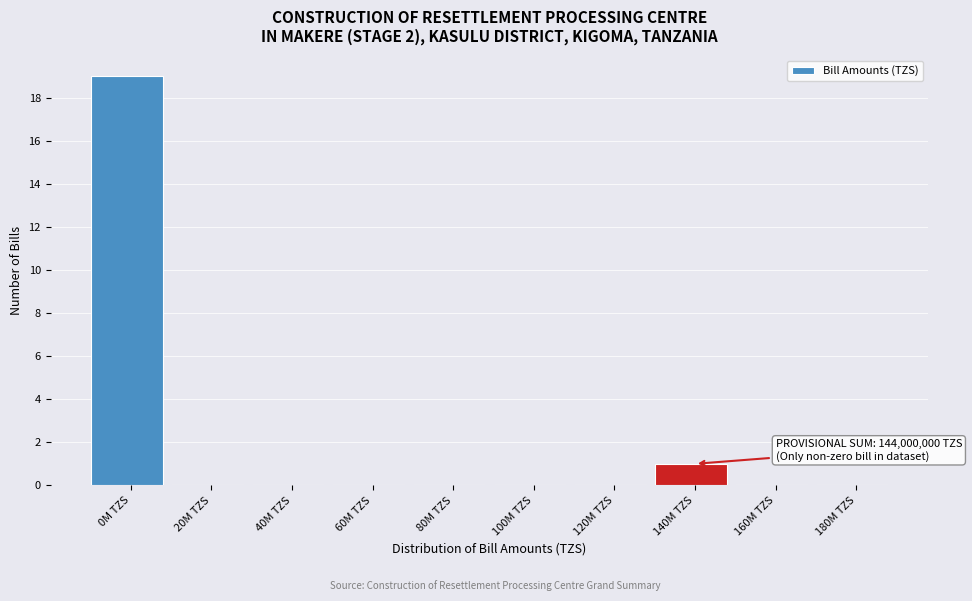

Reading right to left, what are all the values shown in this chart?

180M TZS=0	160M TZS=0	140M TZS=1	120M TZS=0	100M TZS=0	80M TZS=0	60M TZS=0	40M TZS=0	20M TZS=0	0M TZS=19